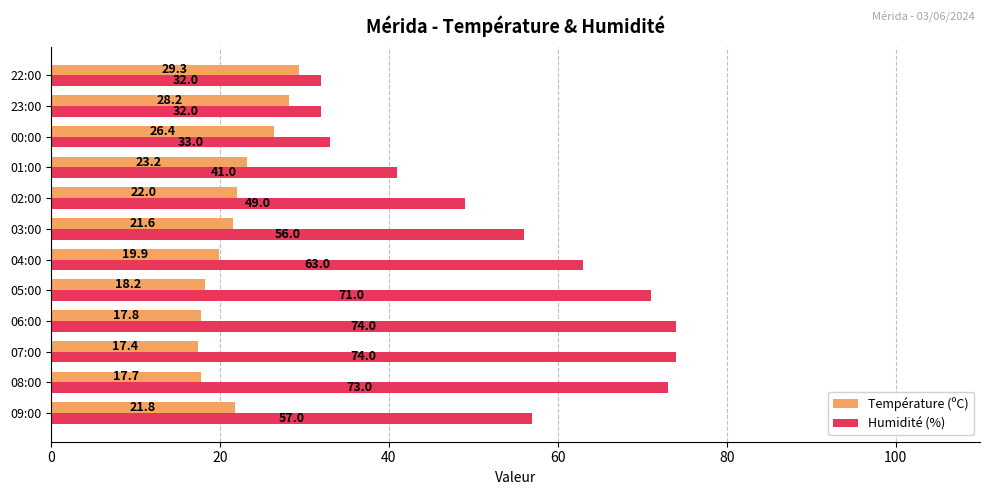

At which label is Humidité (%) closest to 53?

03:00